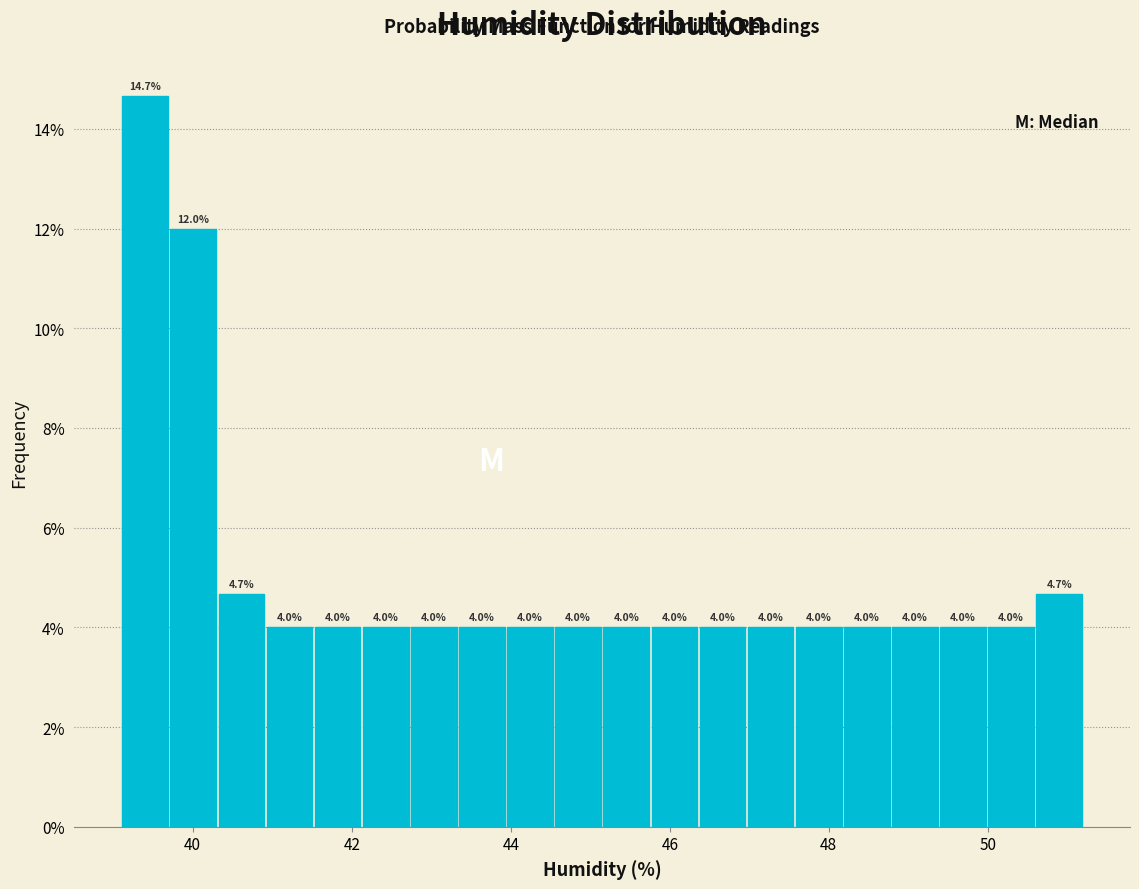

Read against the x-axis, roughly where is the centre of the tallest bar?

39.4